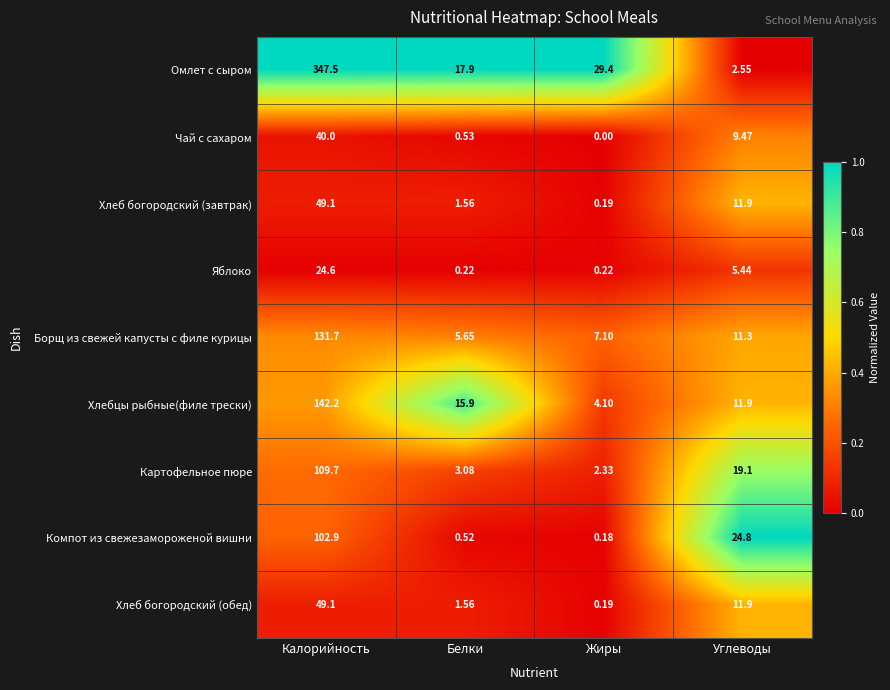

At which label does Картофельное пюре first exceed 19?

Калорийность